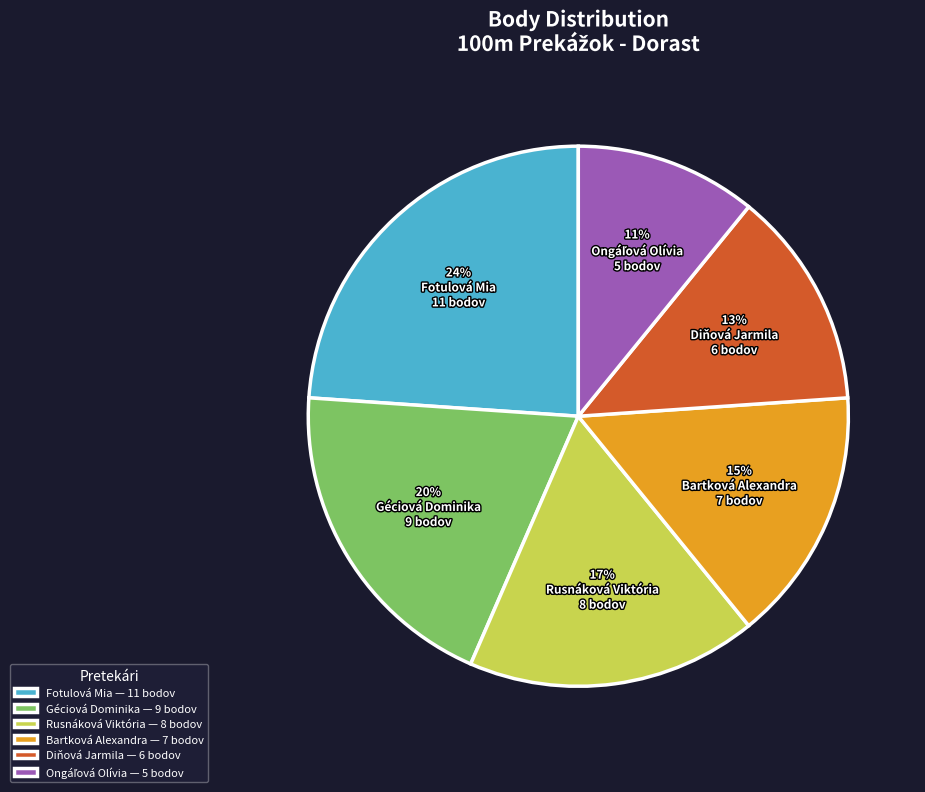

Count the number of slices in the pie.

6